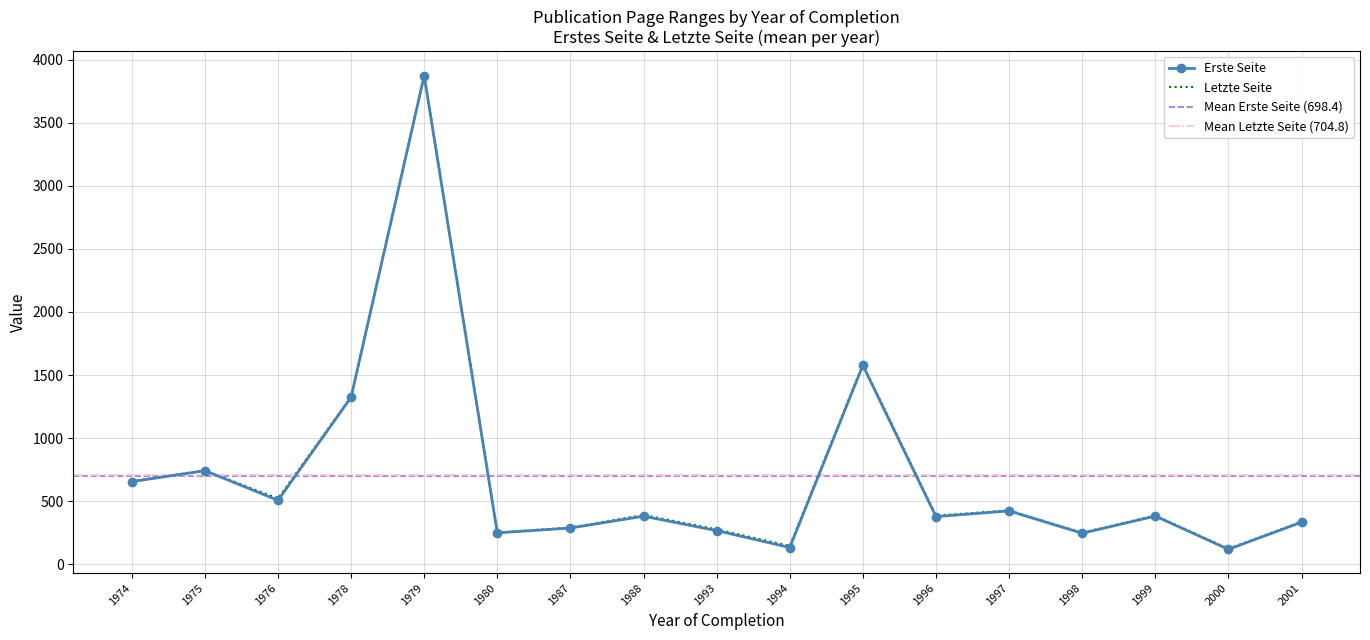

Is the value of Letzte Seite at 1996 greater than the value of Erste Seite at 2000?

Yes